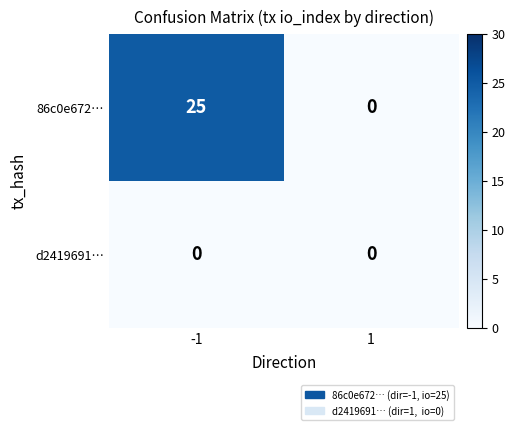

Which series has the largest range (max minus min)?

86c0e672…